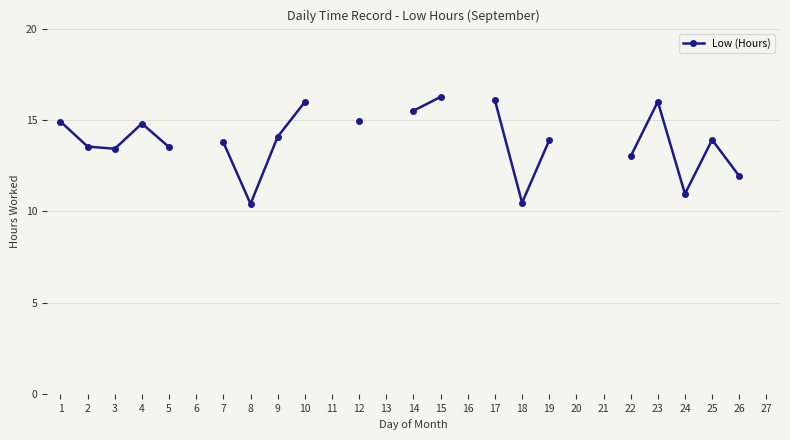

Which category has the lowest value across all series?

8